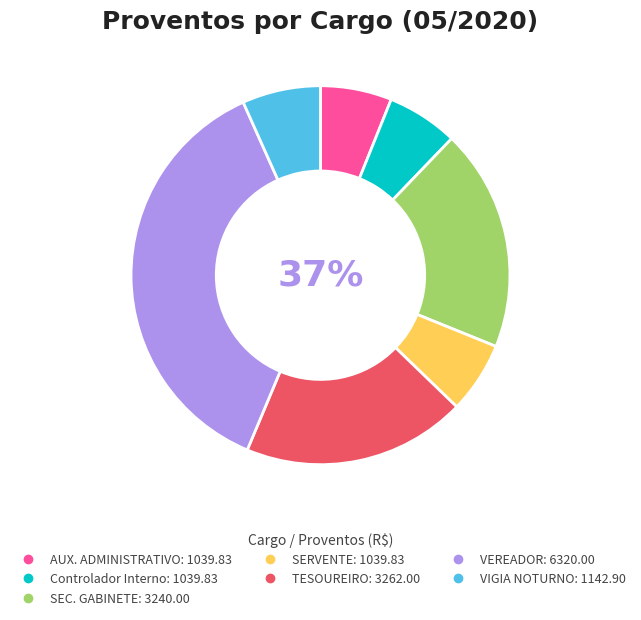

True or false: VEREADOR accounts for 37% of the total.

True